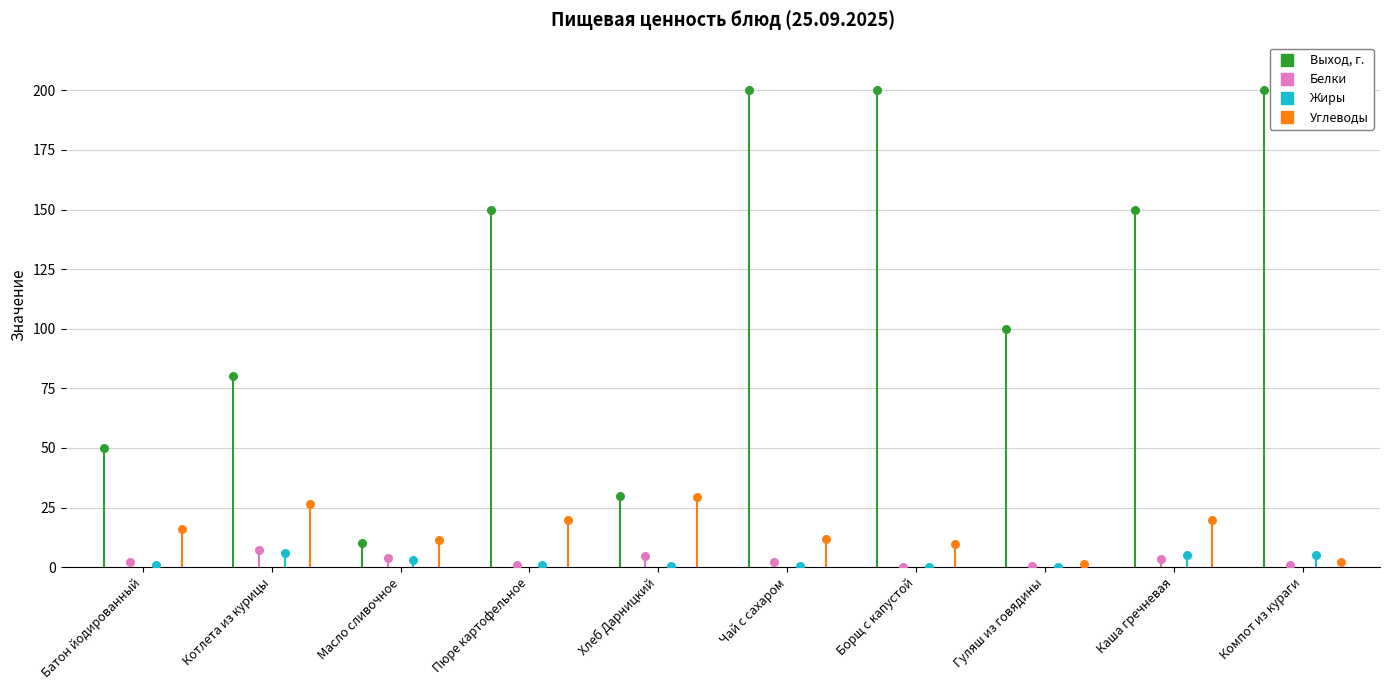

Is the value of Жиры at Батон йодированный greater than the value of Углеводы at Батон йодированный?

No